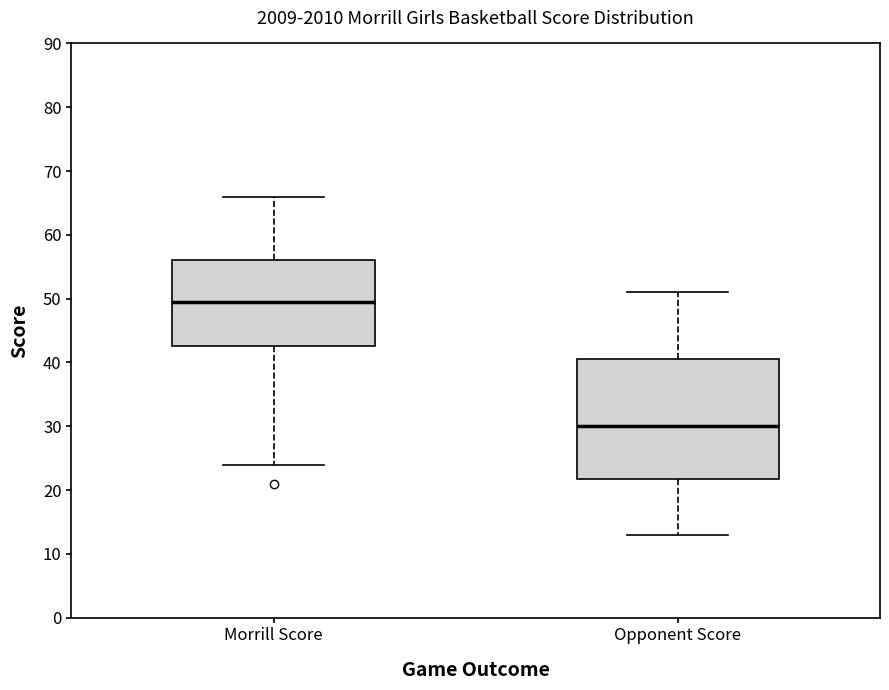

Where does the upper whisker of the box for Morrill Score end on the y-axis? The values are not printed on the chart, so give them approximately, as read against the axis.

66